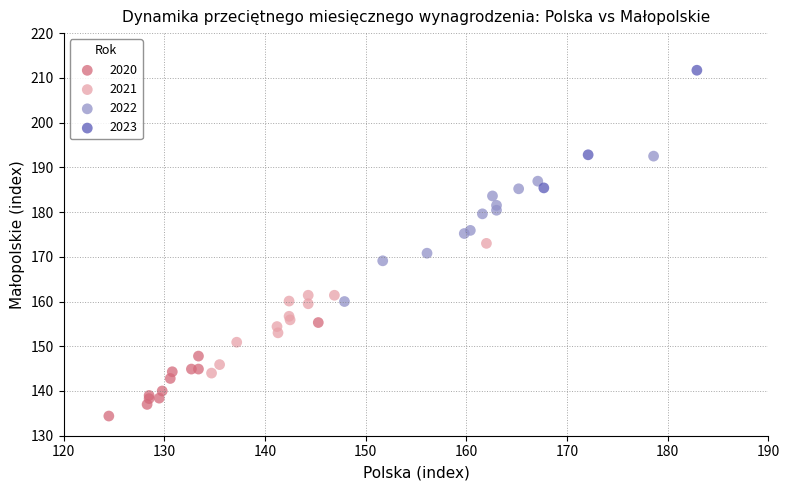

Which series has the largest Y range (max minus min)?

2022